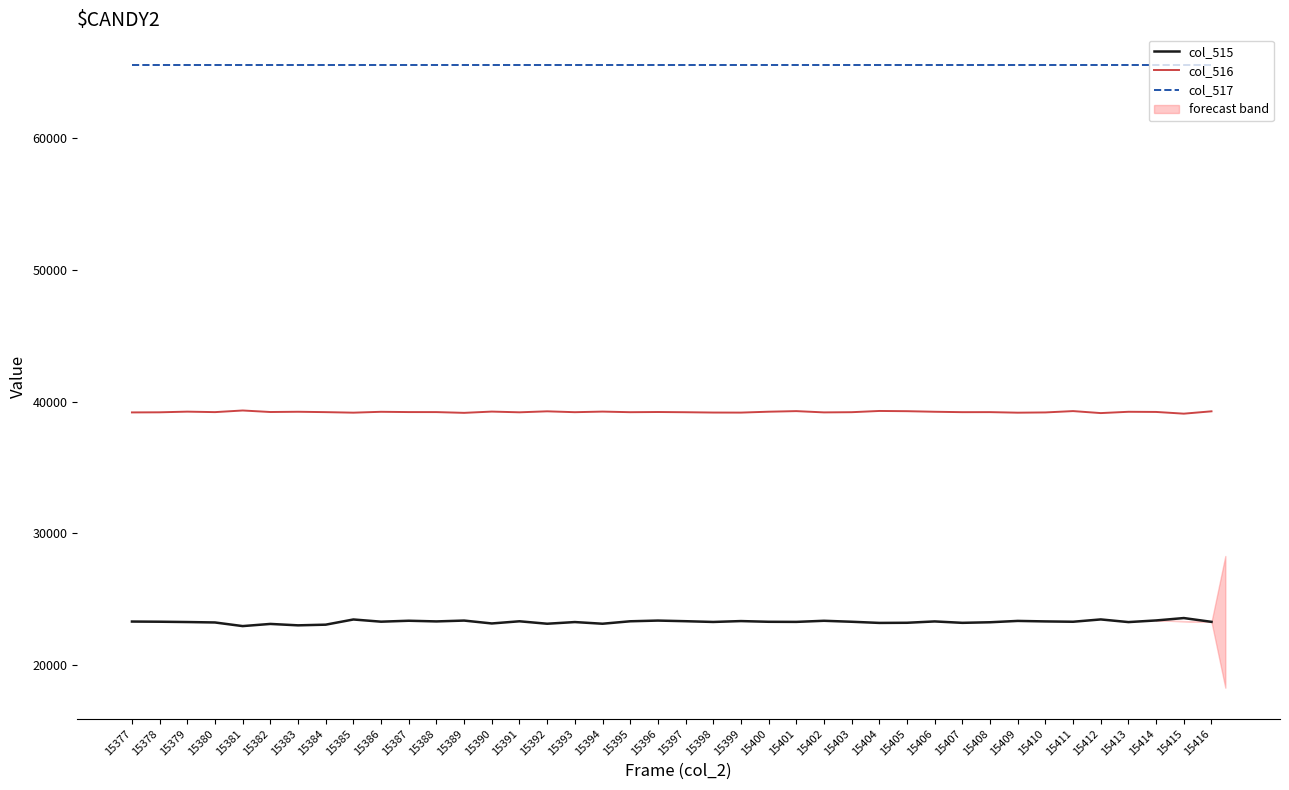

Which series changed the most between 15391 and 15404?

col_515